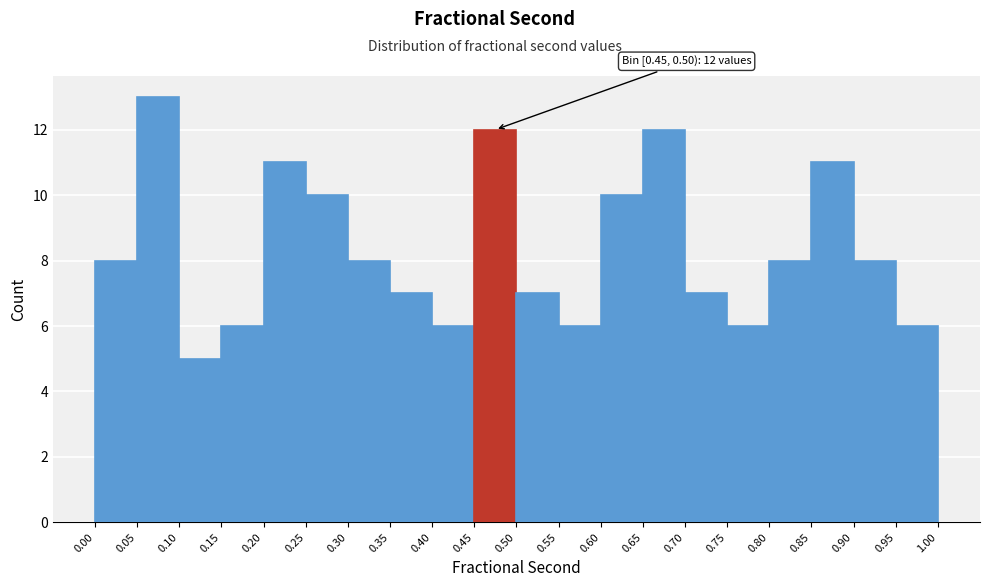

Which range on the x-axis has the tallest bar?

0.05 to 0.10